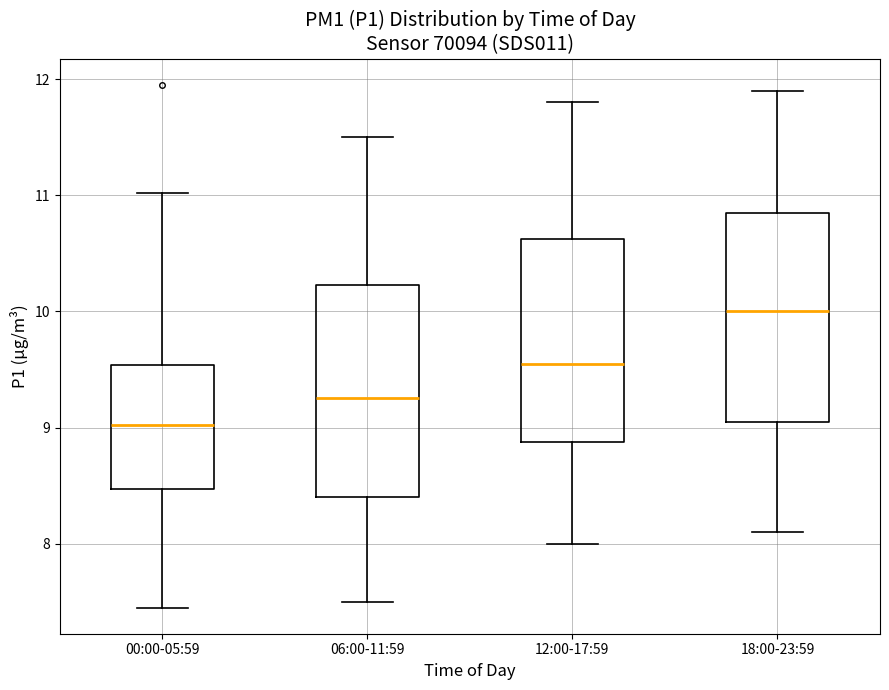

Which box's median line is the lowest?

00:00-05:59